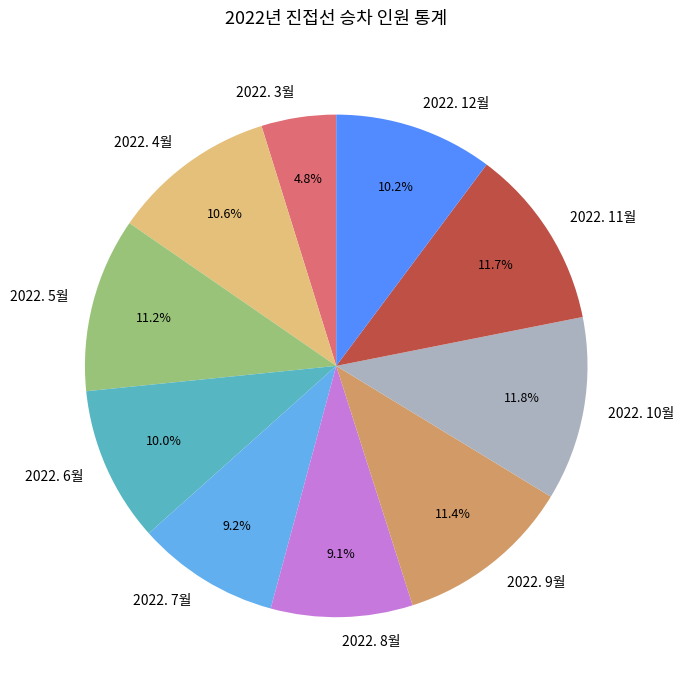

True or false: 2022. 11월 accounts for 12% of the total.

True